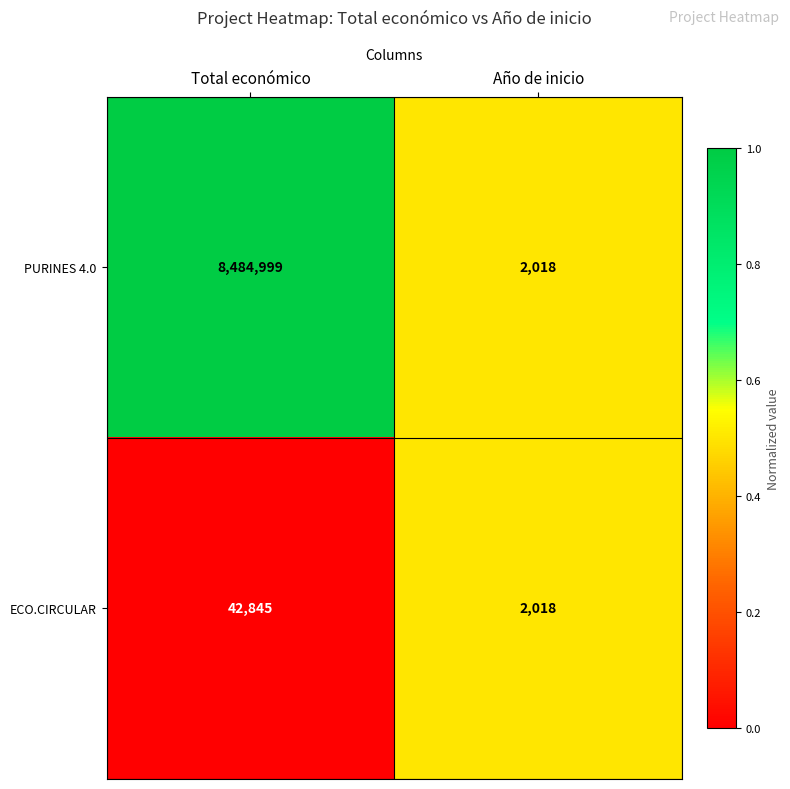

At which label is PURINES 4.0 closest to 4243508?

Año de inicio